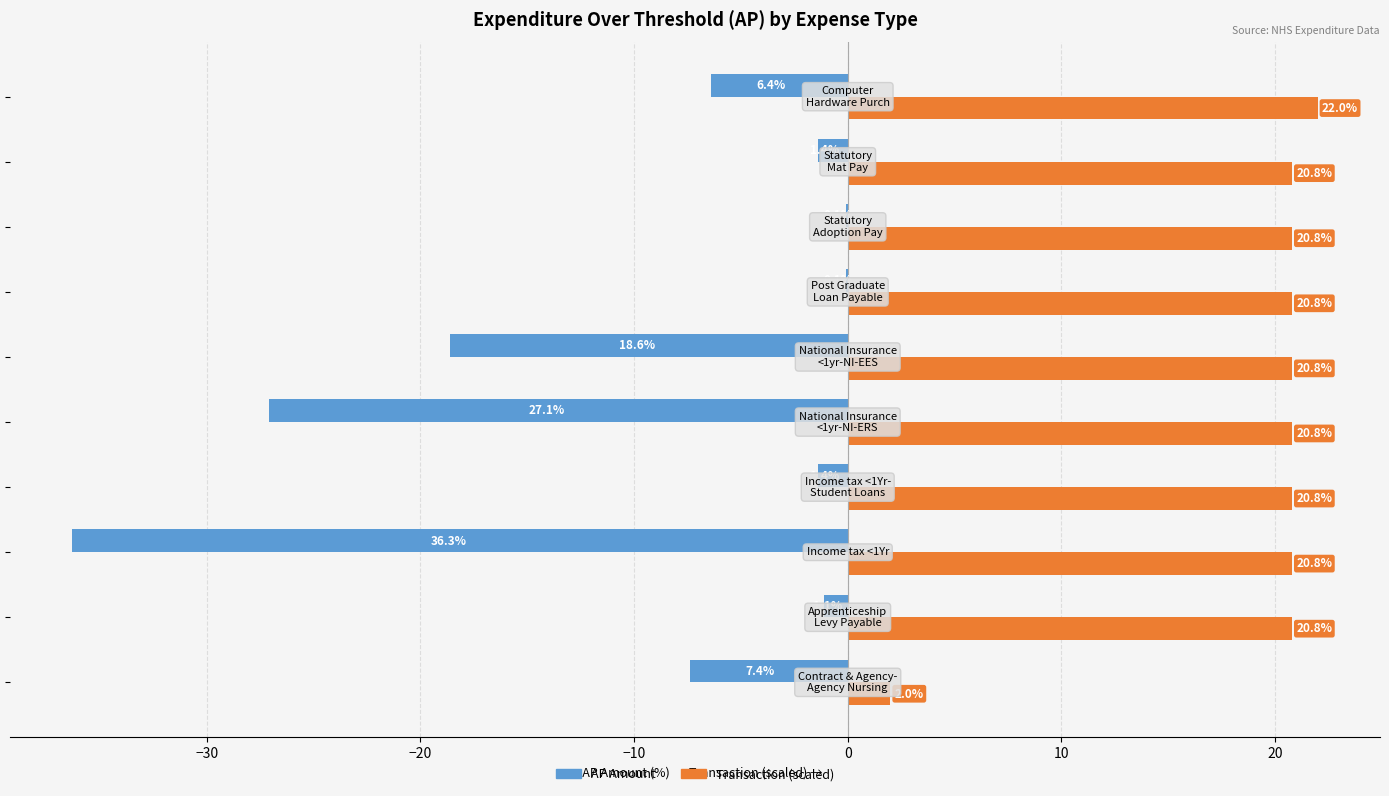

Which series has the largest total across all categories?

Transaction (scaled)